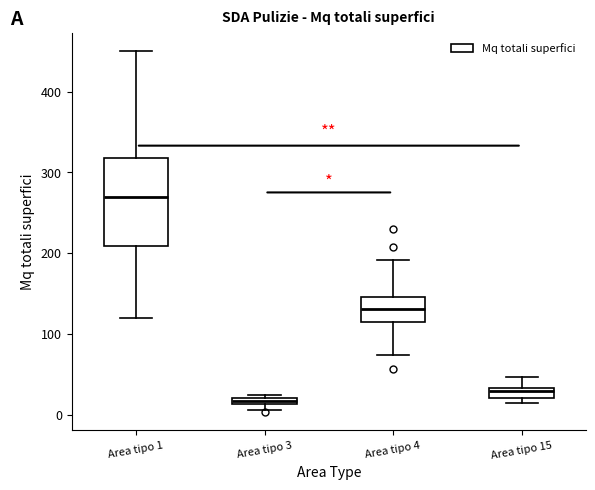

Where is the lower edge of the box for Area tipo 15 on the y-axis? The values are not printed on the chart, so give them approximately, as read against the axis.

20